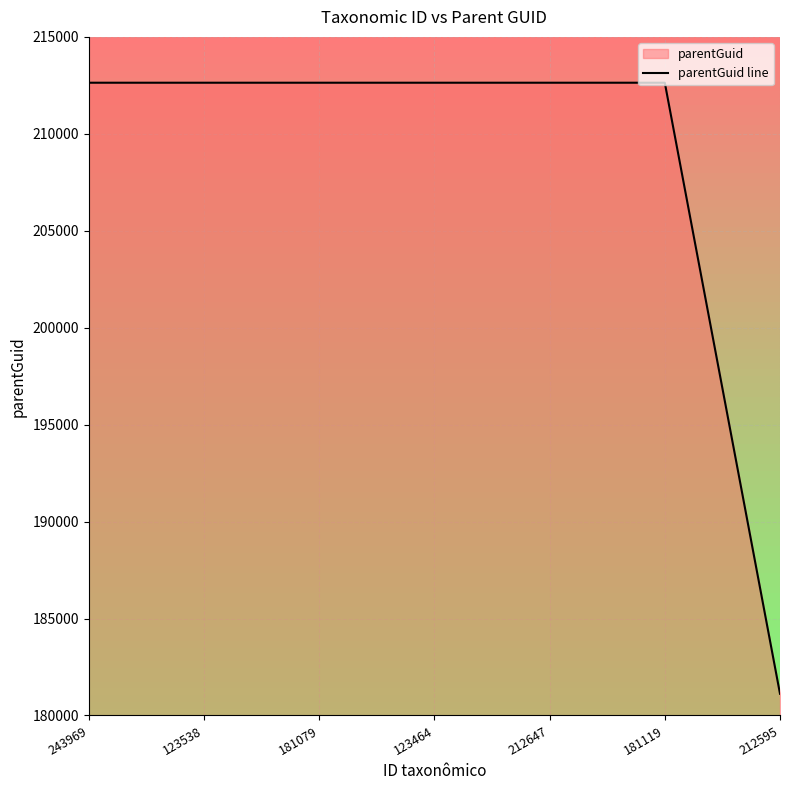

Reading right to left, extract all data points from this chart.

212595=181119	181119=212636	212647=212636	123464=212636	181079=212636	123538=212636	243969=212636